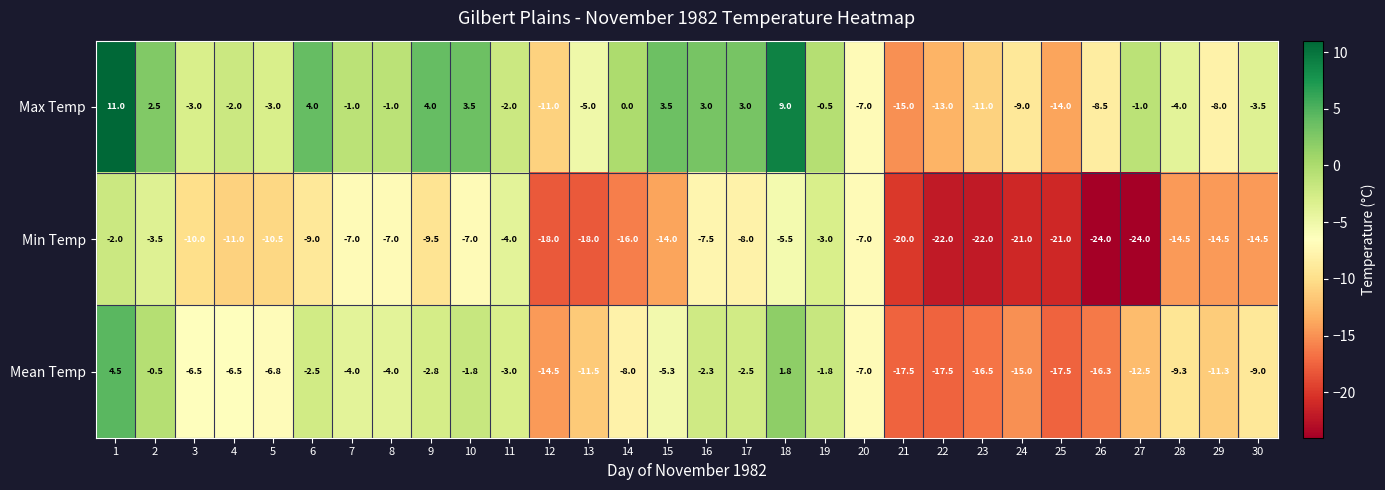

Between 2 and 4, which series saw the biggest shift?

Min Temp